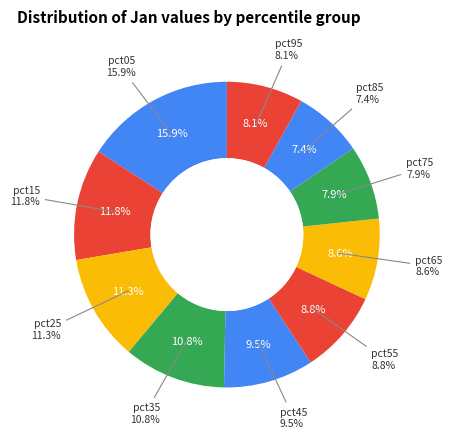

Is the sum of pct75 and pct05 greater than half?

No